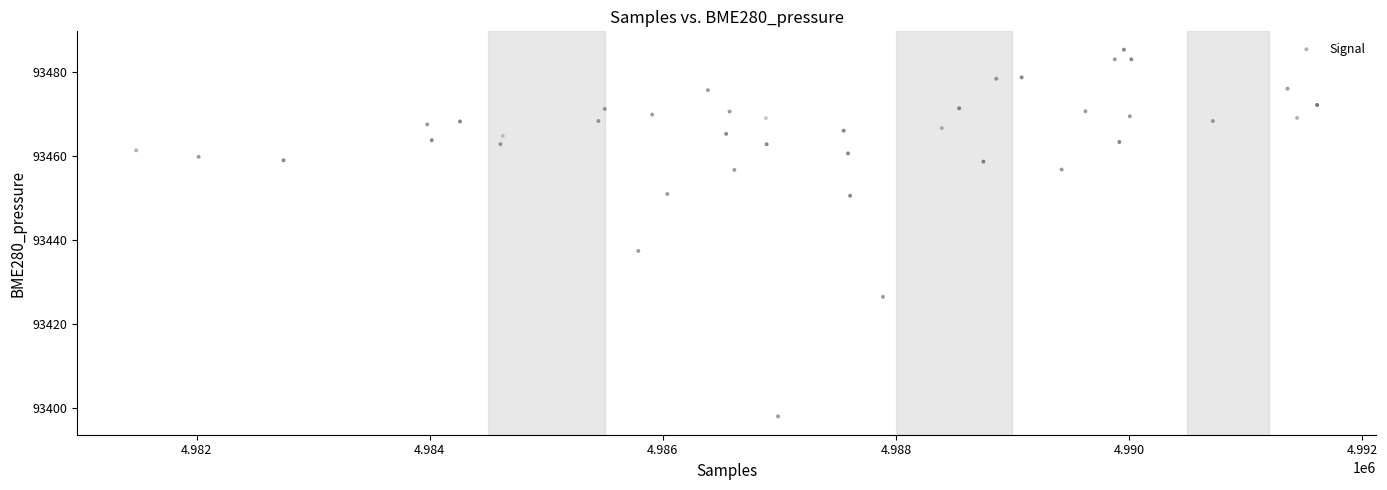

What is the range of Y values (max minus min)?

87.4